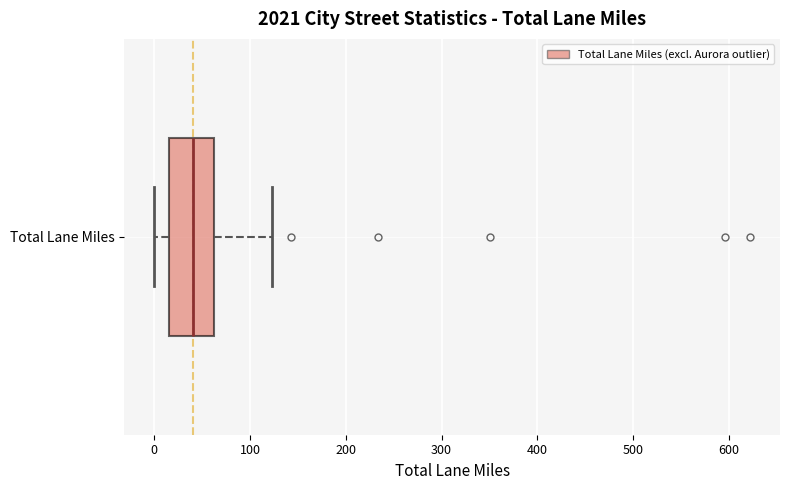

Read this box plot against the x-axis: the position of the median line, the range covered by the box, and the ends of both whiskers. The values are not printed on the chart, so give them approximately, as read against the axis.

median 40, box 20 to 60, whiskers 0 to 120